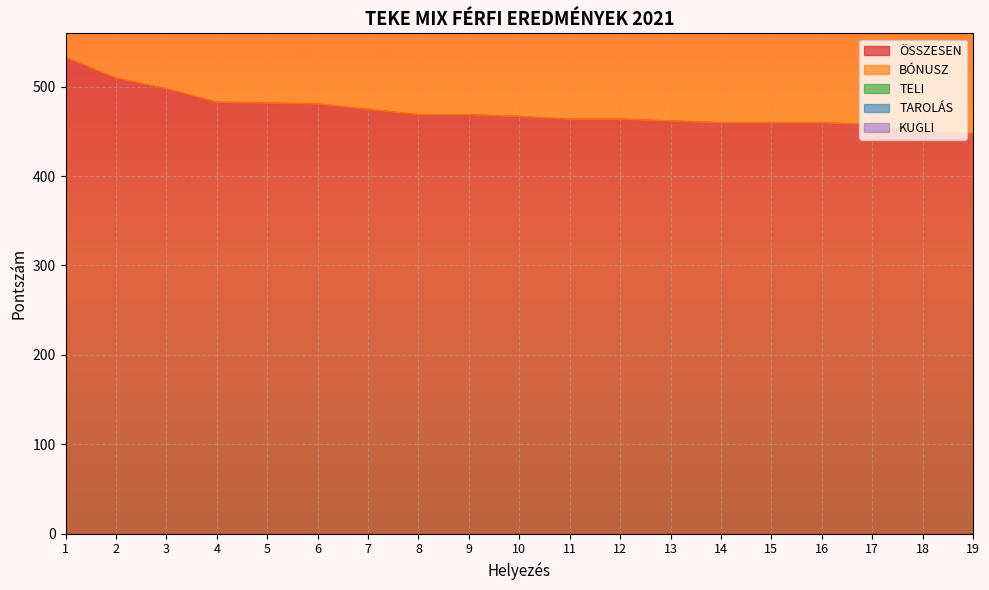

At which category is the sum across all series the highest?

1